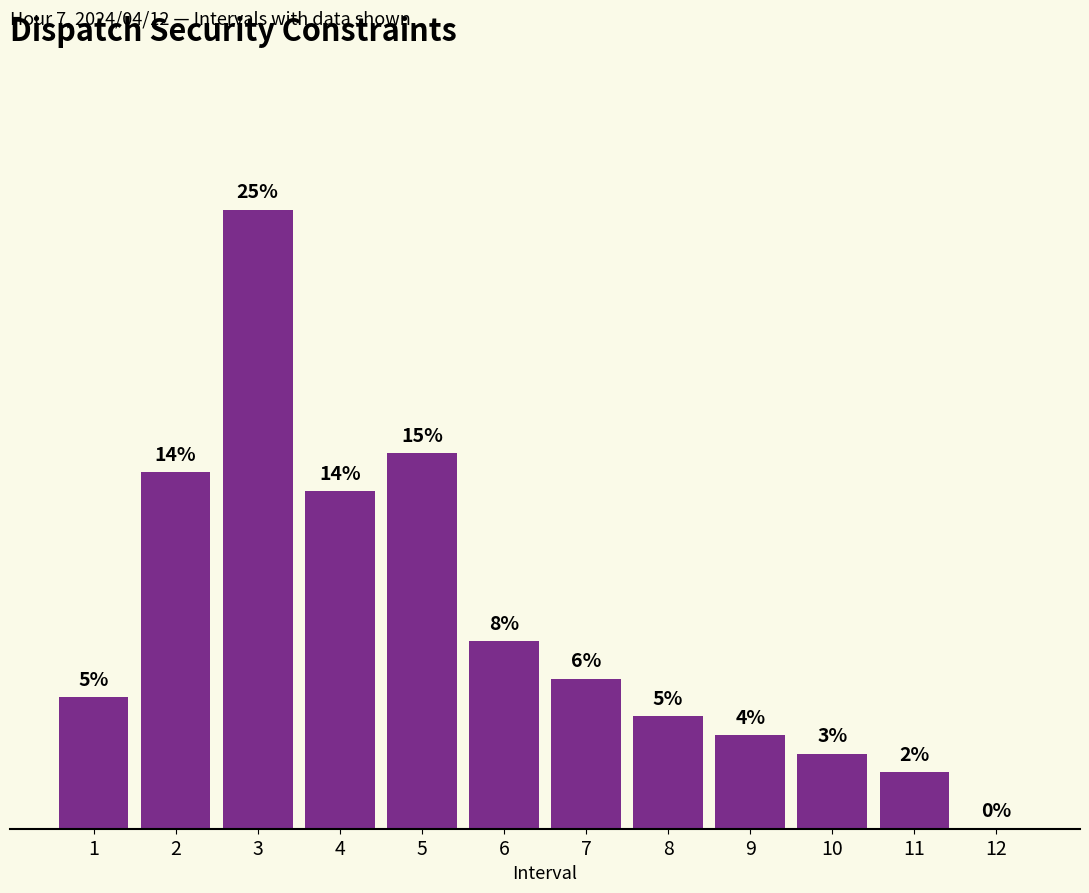

Does the chart contain stacked bars?

No